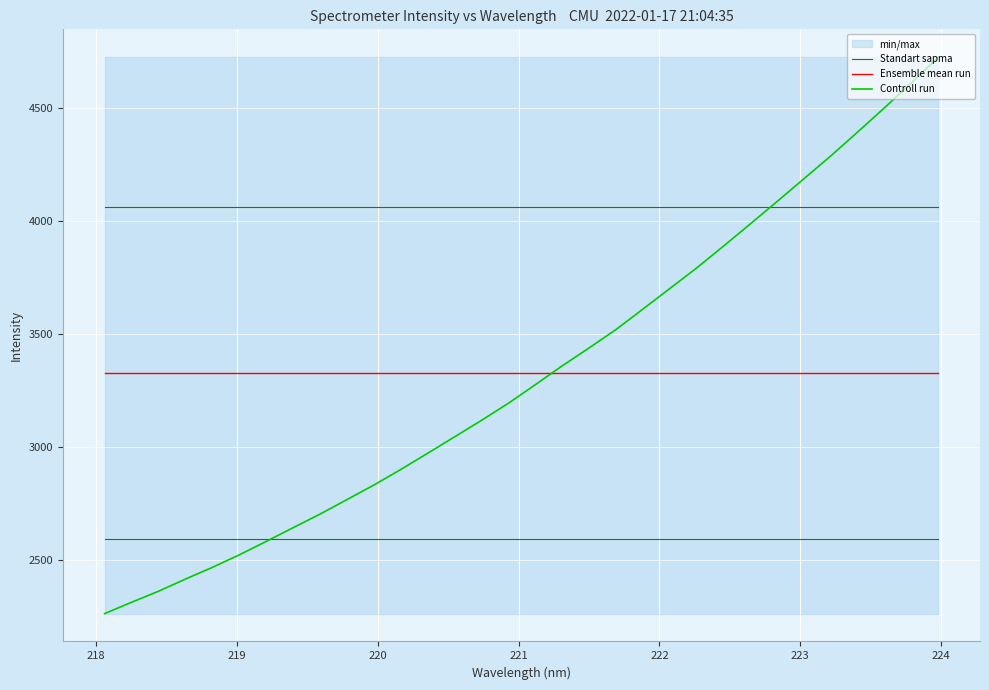

True or false: Standart sapma and Ensemble mean run intersect in this chart.

False